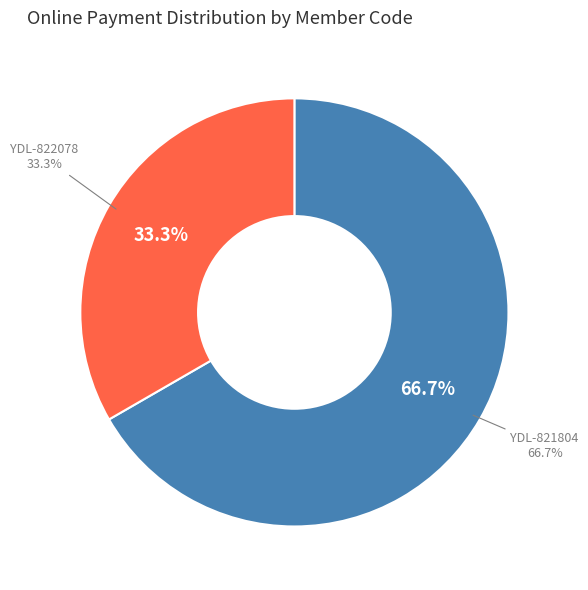

How many slices are in this pie chart?

2